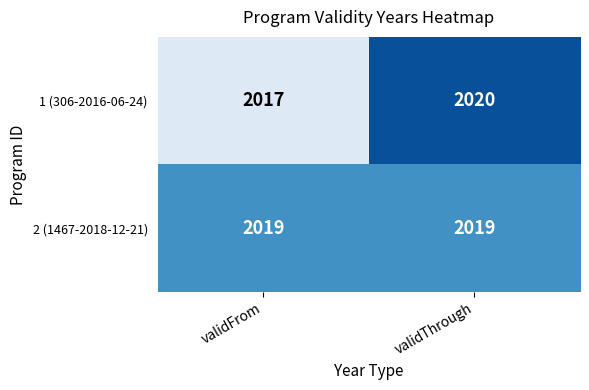

Which series has the widest spread of values?

1 (306-2016-06-24)